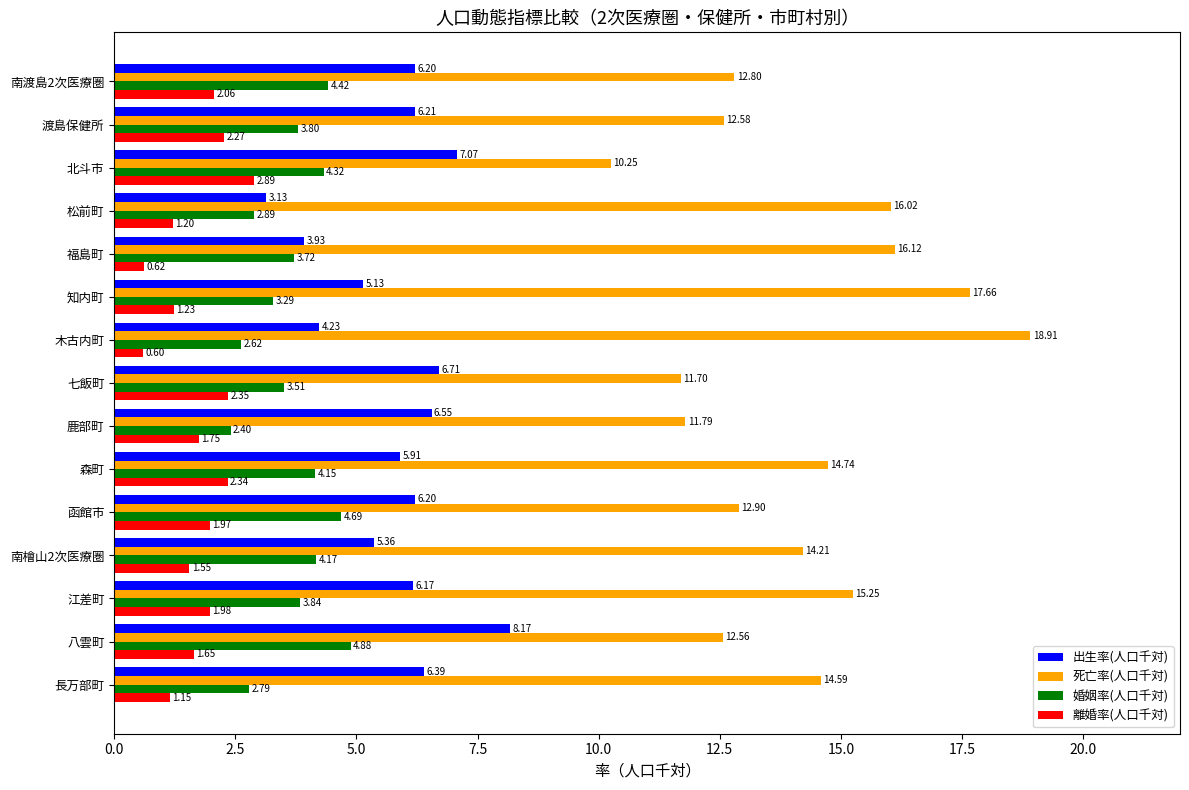

What is the difference between the highest and lowest values at 松前町?

14.8